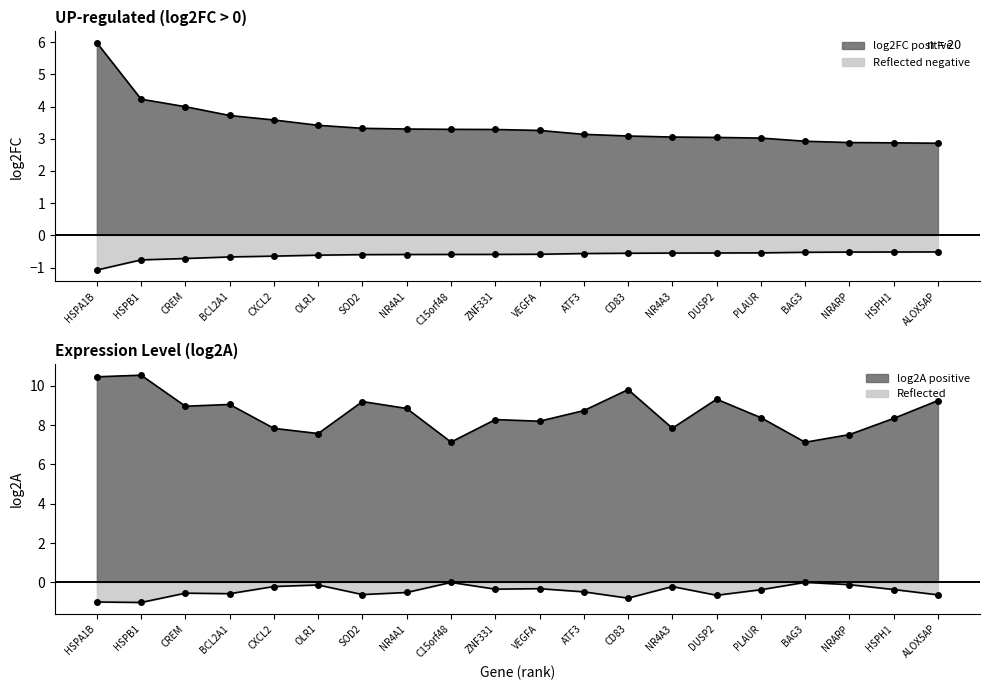

True or false: log2FC and log2A cross at least once.

False